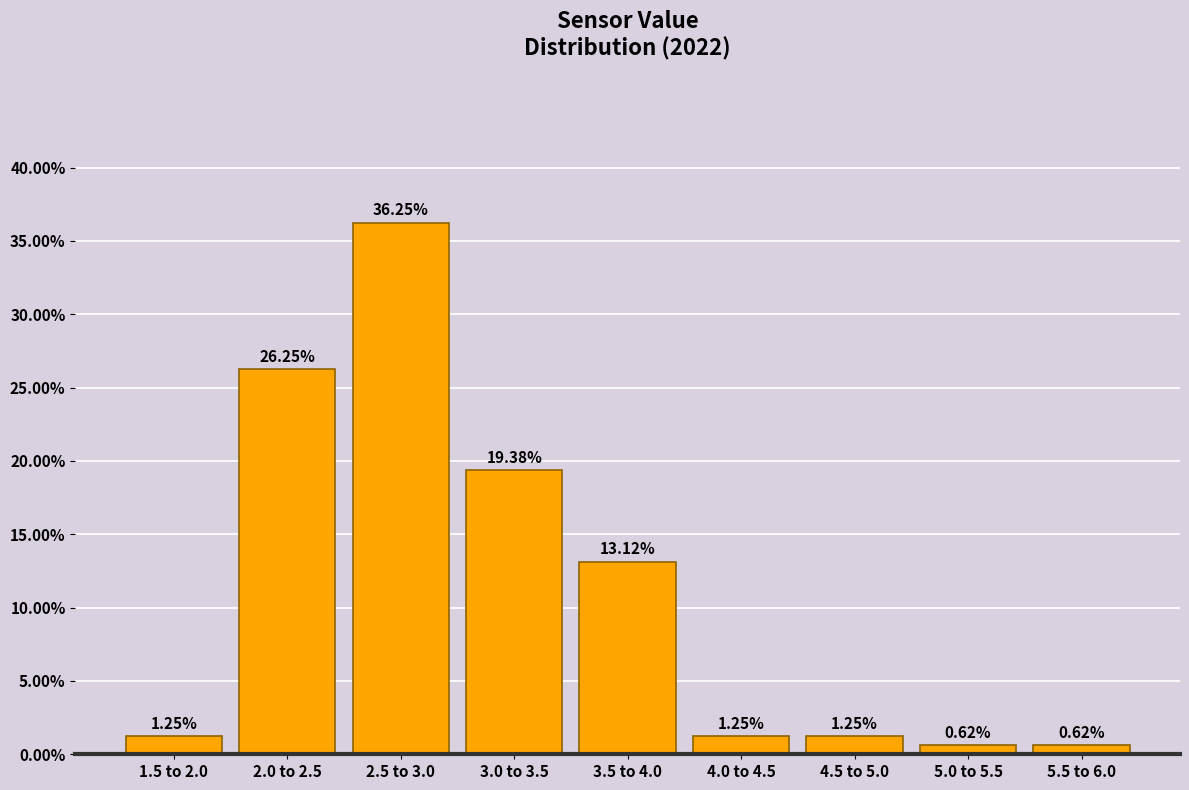

What is the change in value from 2.0 to 2.5 to 3.5 to 4.0?

-13.1